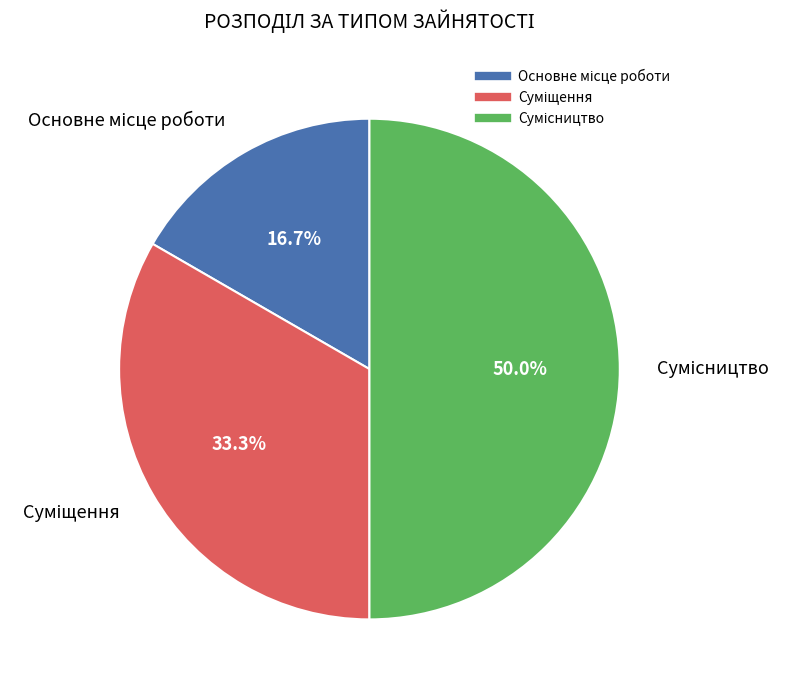

True or false: Суміщення accounts for 33% of the total.

True